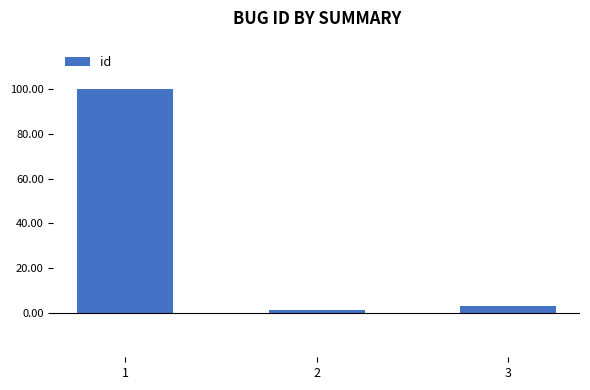

What is the difference between the values at 1 and 3?

97